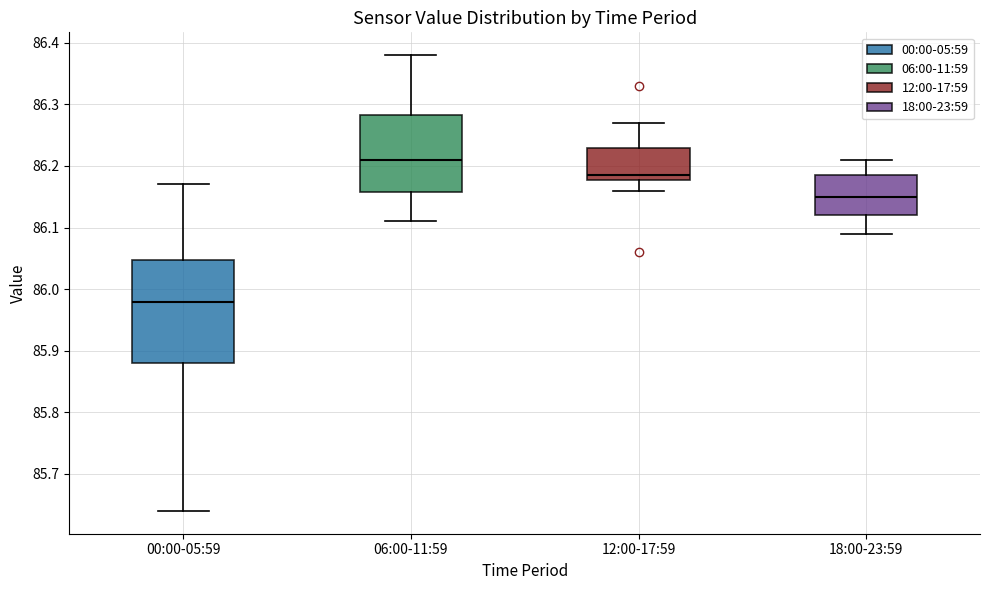

Which box's median line is the lowest?

00:00-05:59